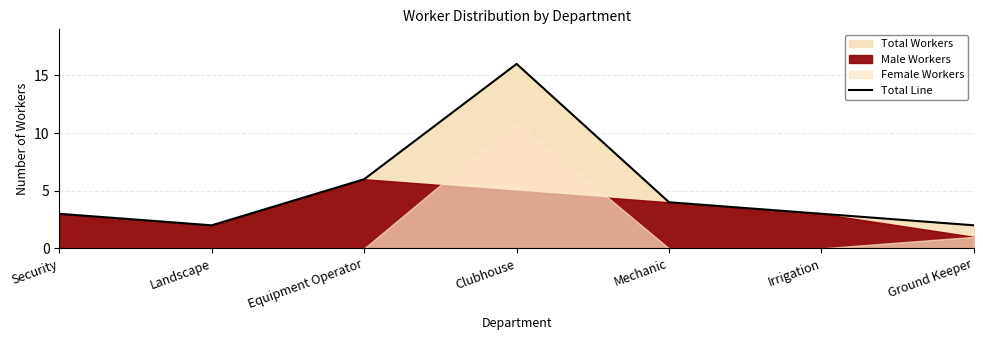

Rank the categories by value from highest to lowest.

Clubhouse, Equipment Operator, Mechanic, Security, Irrigation, Landscape, Ground Keeper